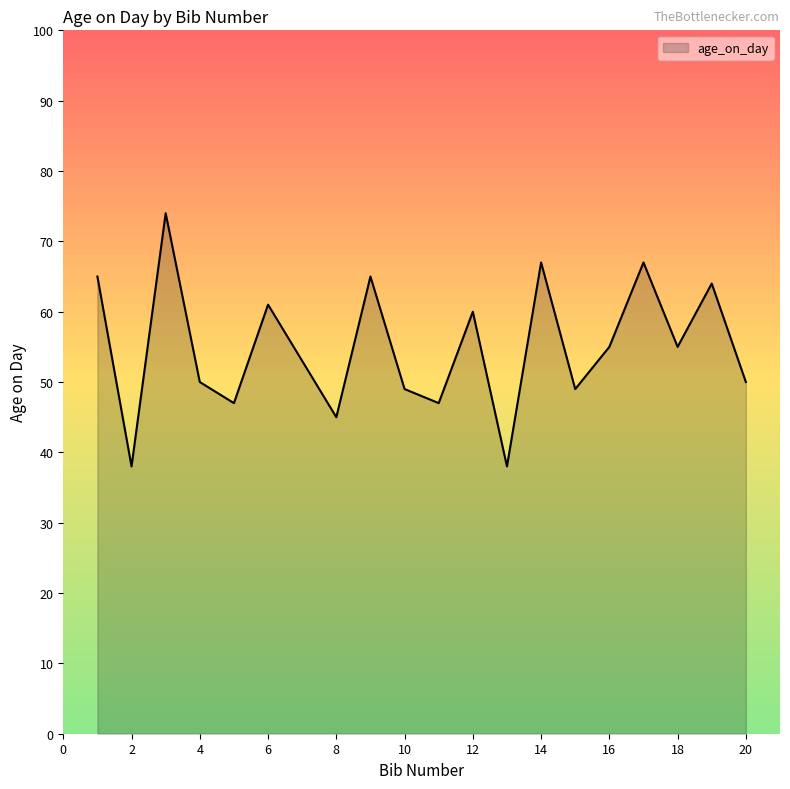

How many lines are shown in the chart?

1